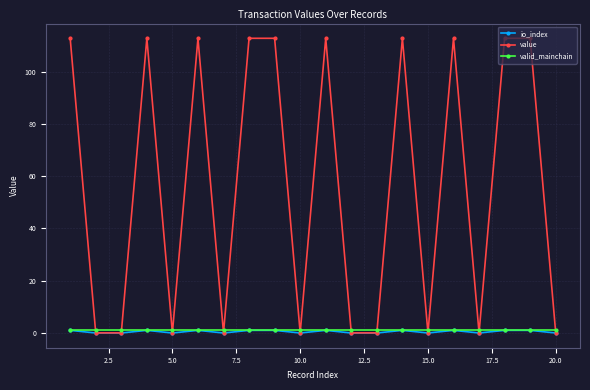

Is this an area chart (filled region under the line)?

No